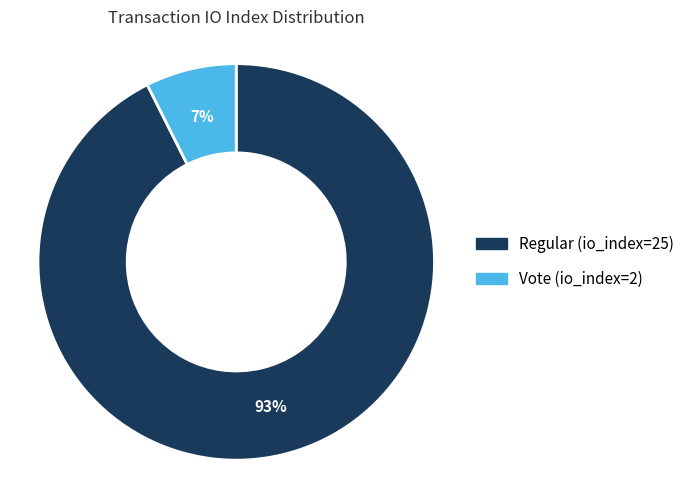

Is Vote (io_index=2) the majority of the pie?

No